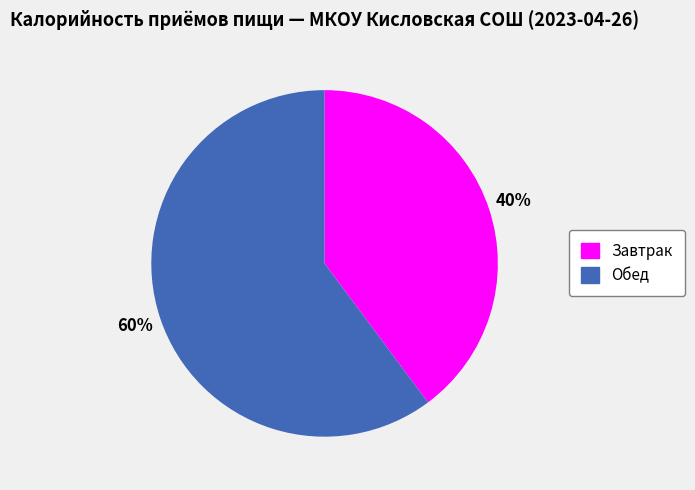

Does Обед represent more than half of the total?

Yes